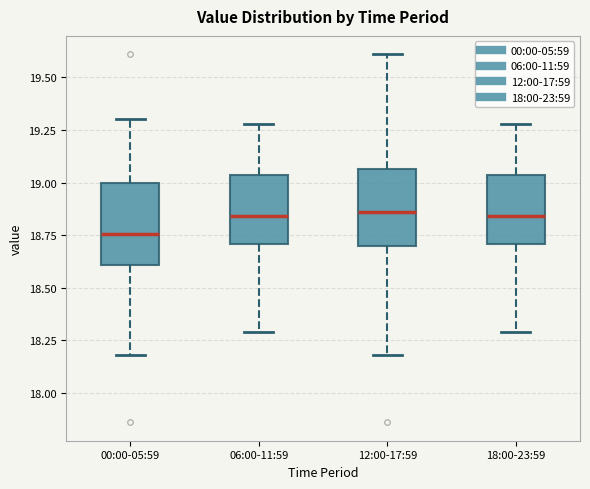

Reading left to right, read every box against the y-axis: the position of its median line, the range the box covers, and the ends of its whiskers. The values are not printed on the chart, so give them approximately, as read against the axis.

00:00-05:59: median 18.75, box 18.60 to 19.00, whiskers 18.20 to 19.30
06:00-11:59: median 18.85, box 18.70 to 19.05, whiskers 18.30 to 19.30
12:00-17:59: median 18.85, box 18.70 to 19.05, whiskers 18.20 to 19.60
18:00-23:59: median 18.85, box 18.70 to 19.05, whiskers 18.30 to 19.30